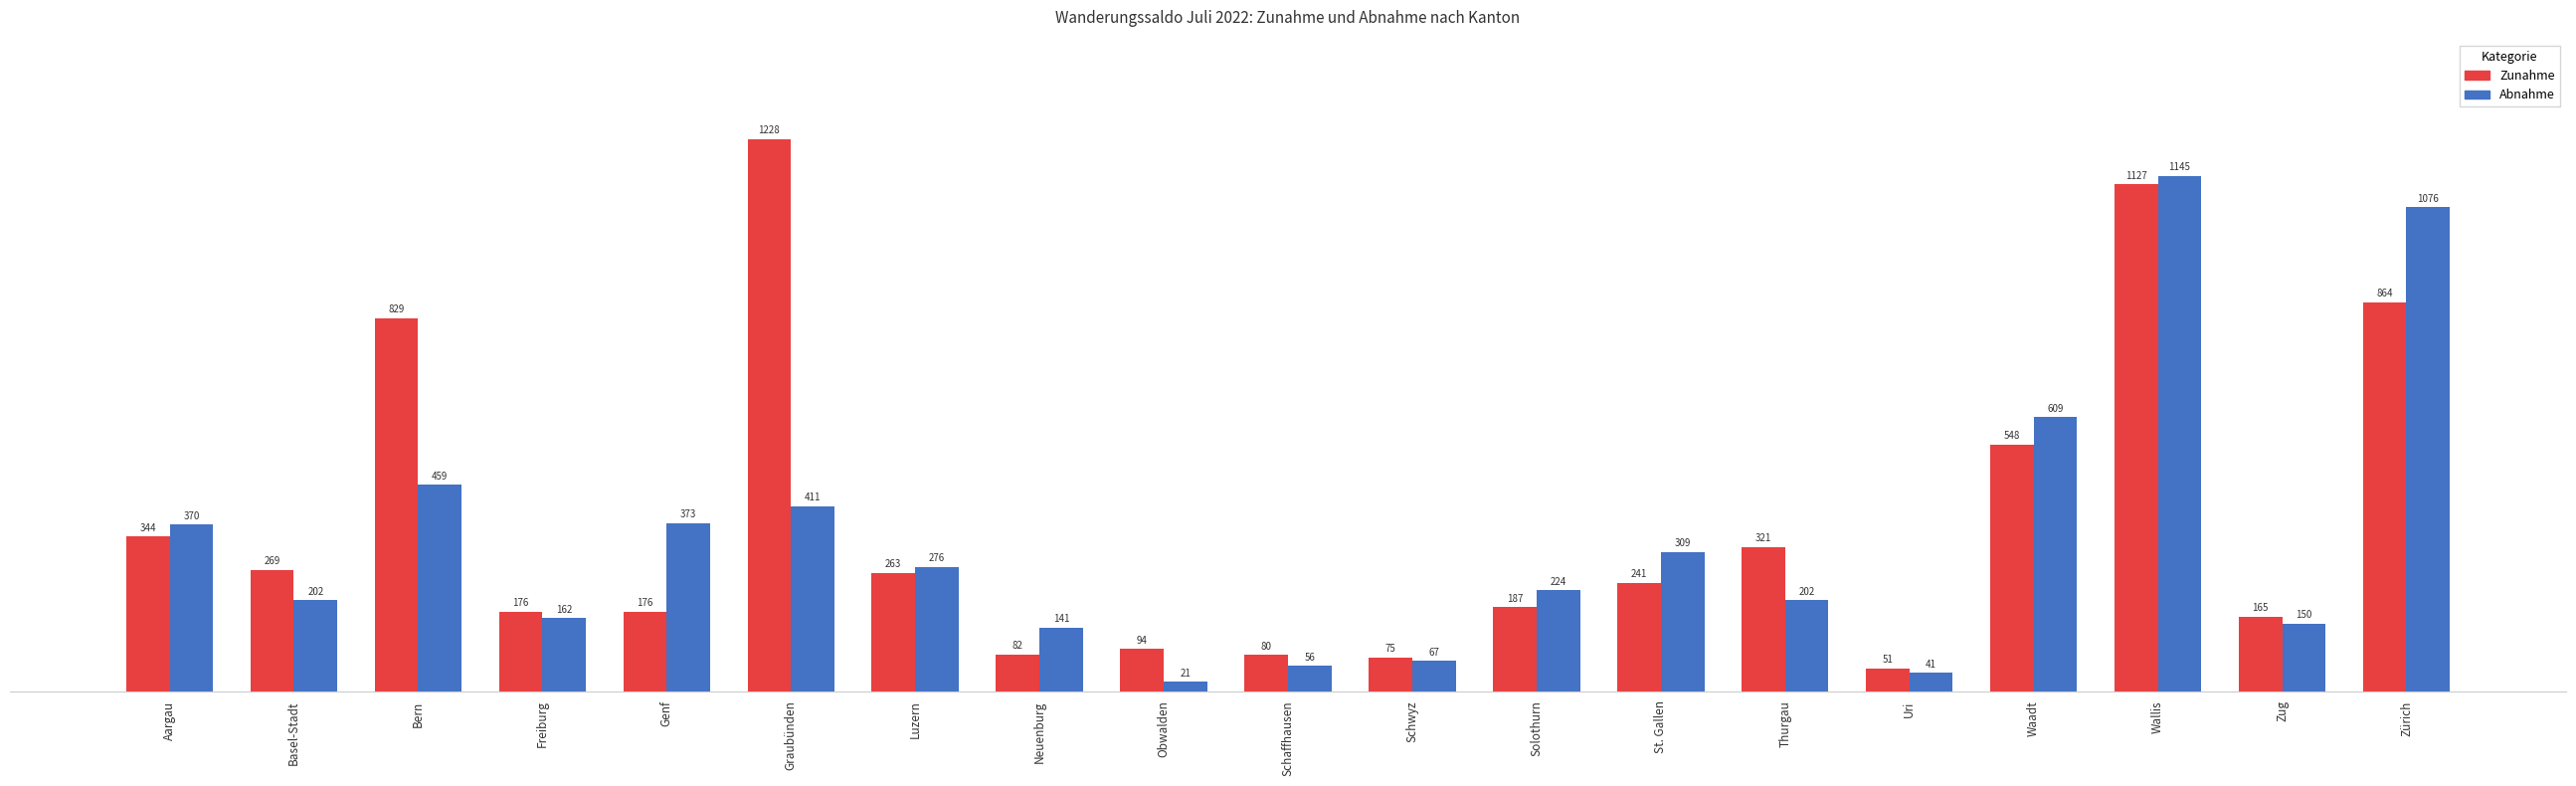

True or false: Zunahme has a value of 80 at Schaffhausen.

True